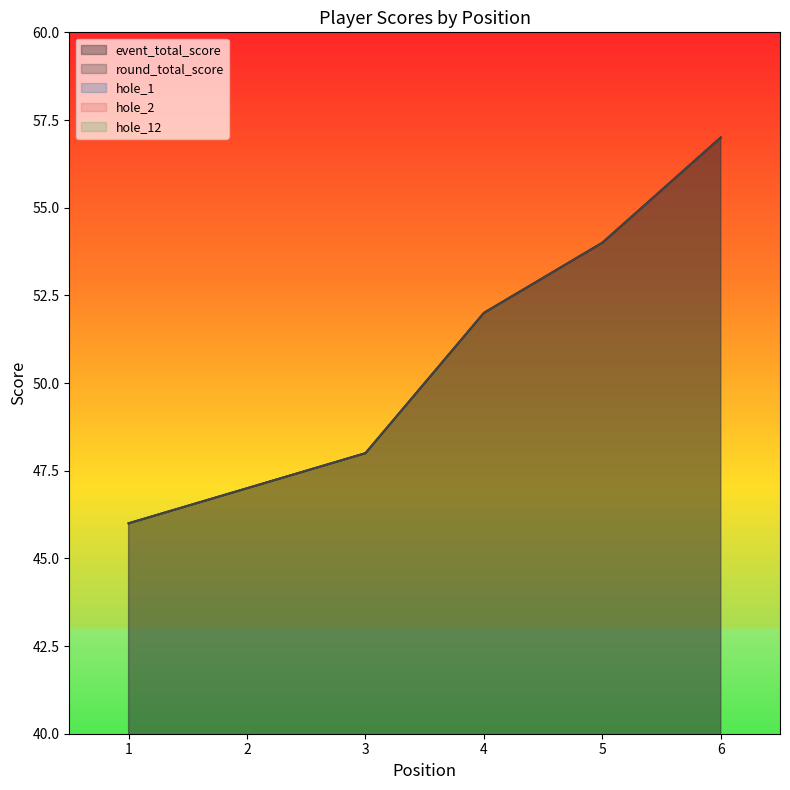

True or false: hole_2 and event_total_score intersect in this chart.

False